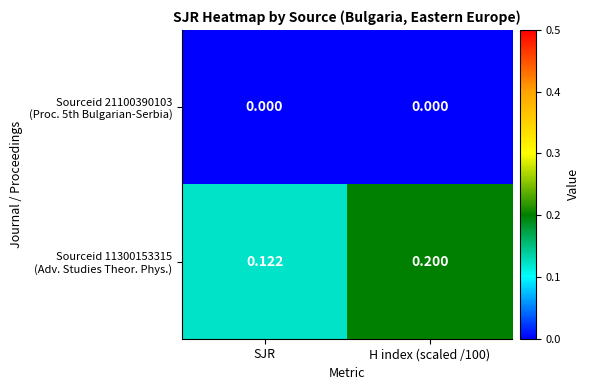

Which series changed the most between SJR and H index (scaled /100)?

Sourceid 11300153315 (Adv. Studies Theor. Phys.)